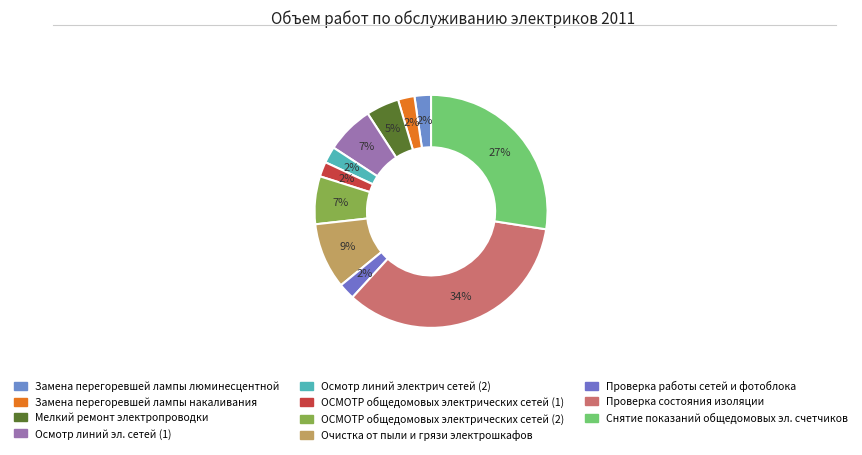

To the nearest percent, what portion does ОСМОТР общедомовых электрических сетей (1) represent?

2%